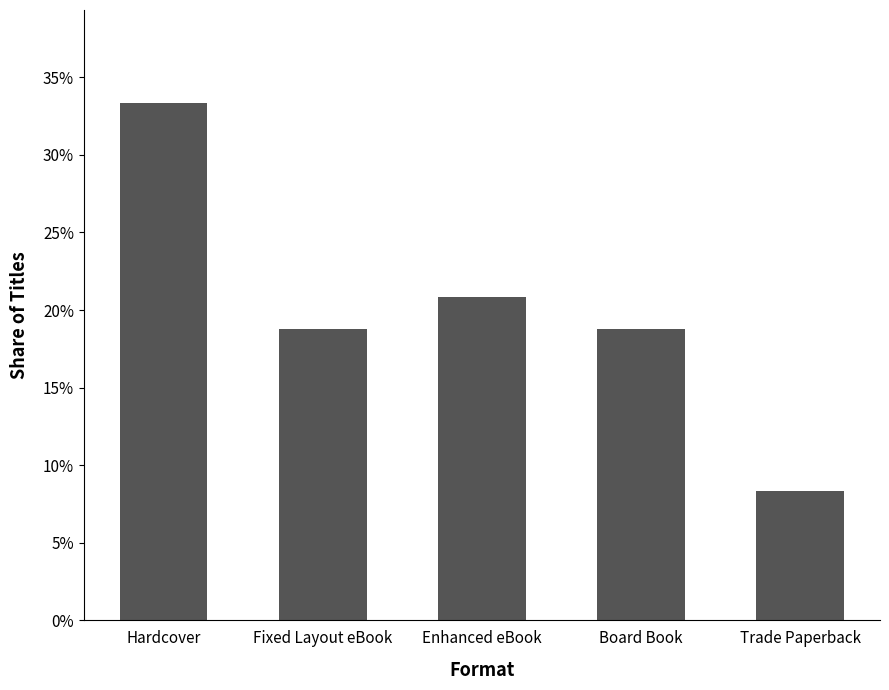

Rank the categories by value from highest to lowest.

Hardcover, Enhanced eBook, Fixed Layout eBook, Board Book, Trade Paperback